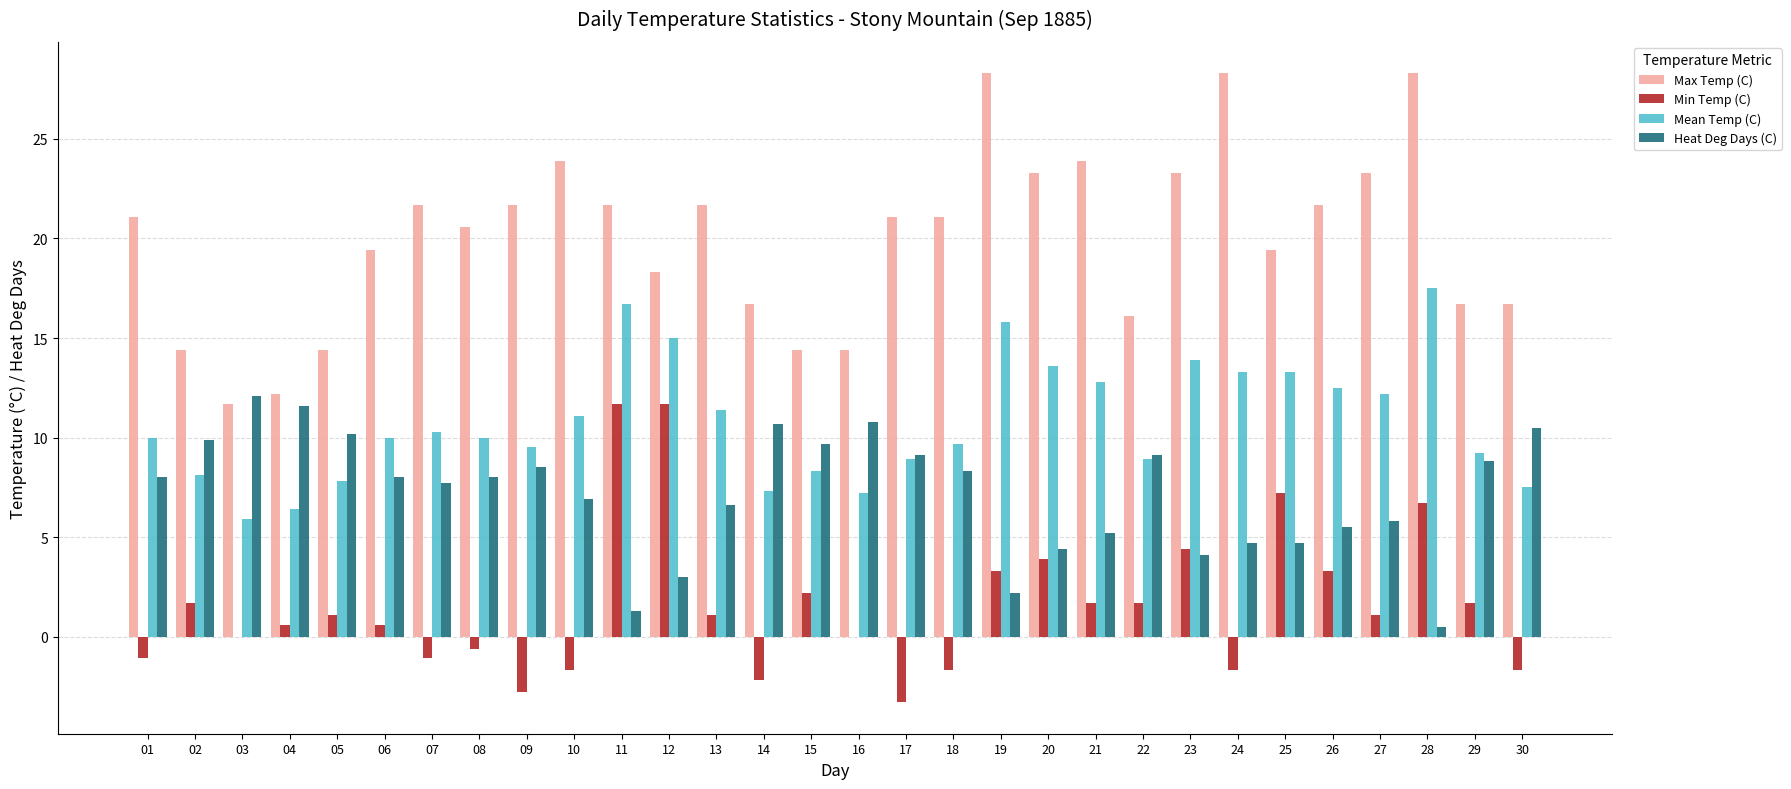

What is the greatest value displayed?

28.3